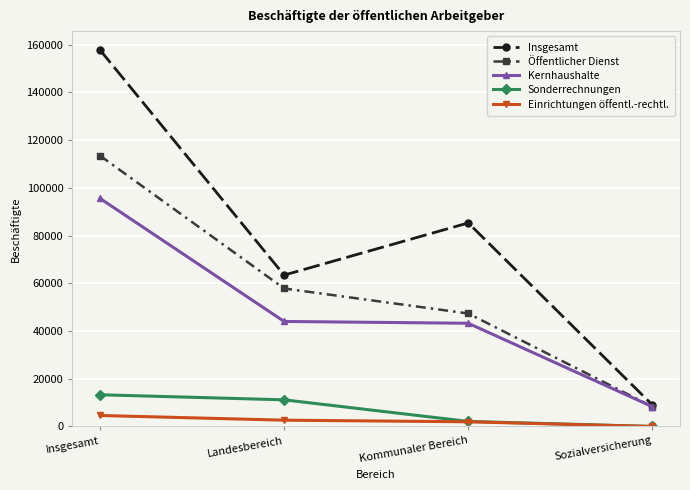

Rank the series at Insgesamt from lowest to highest value.

Einrichtungen öffentl.-rechtl., Sonderrechnungen, Kernhaushalte, Öffentlicher Dienst, Insgesamt